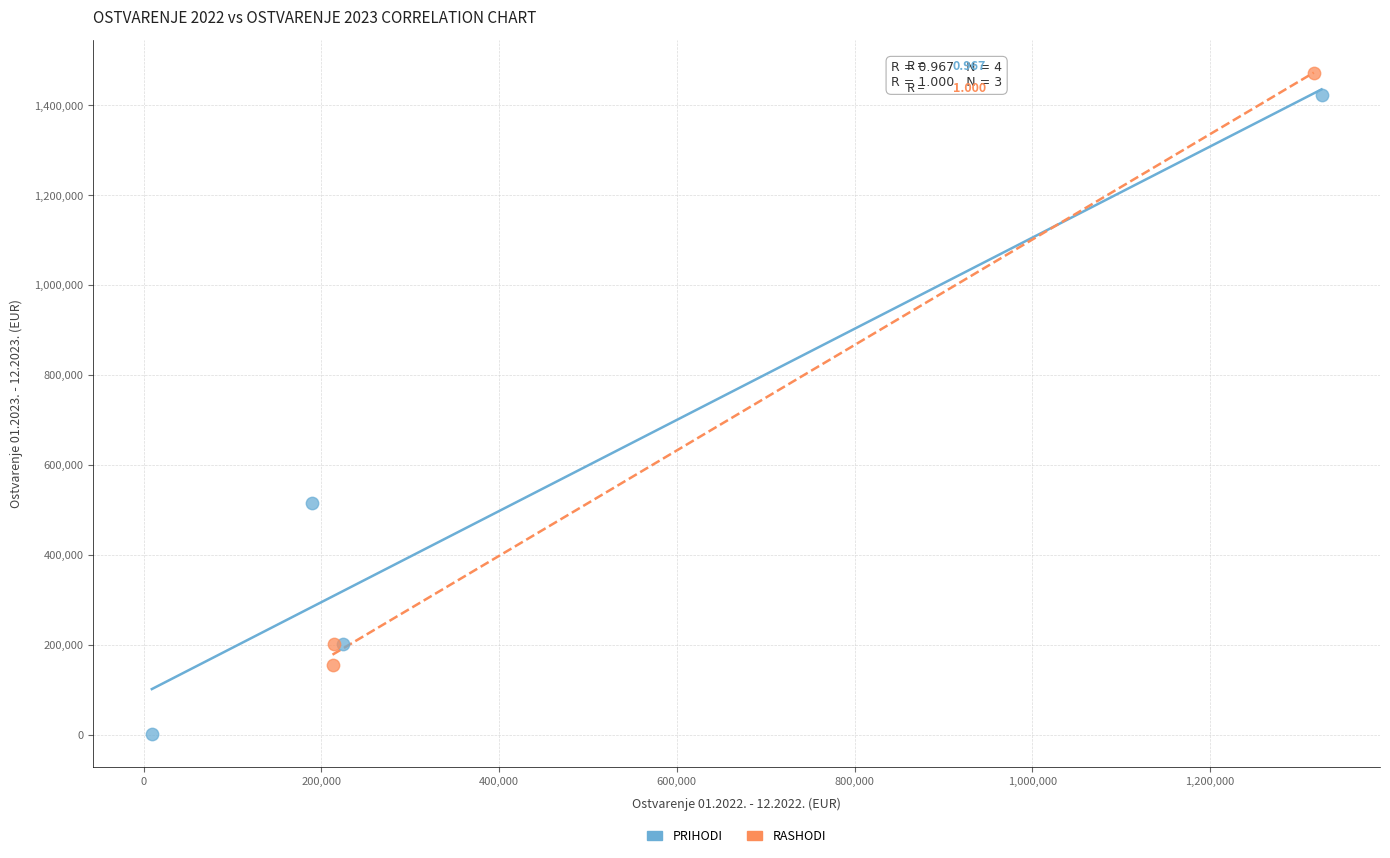

Which series contains the lowest Y value?

PRIHODI